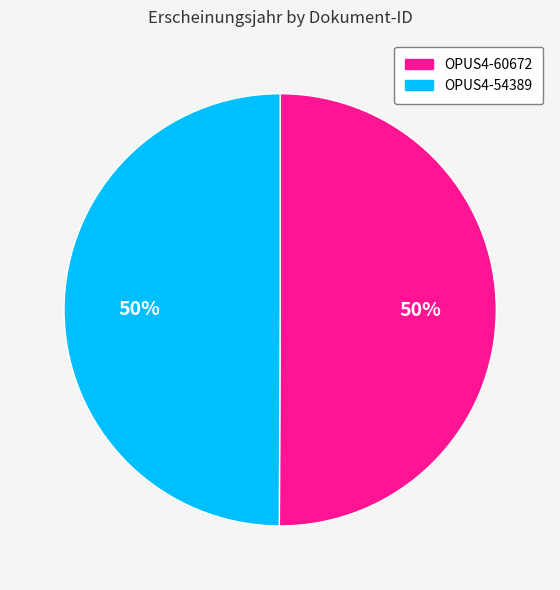

Combined, do OPUS4-54389 and OPUS4-60672 account for over 50%?

Yes